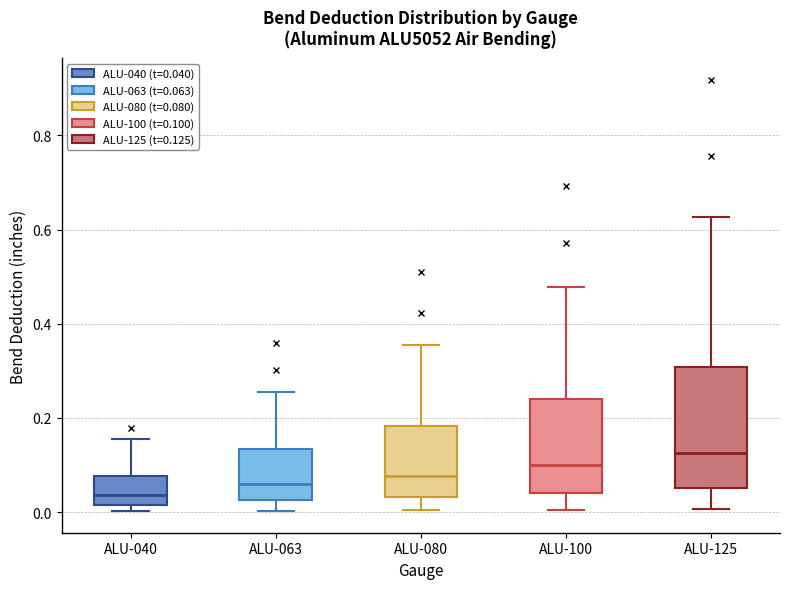

Reading left to right, transcribe this box plot: for each box, give where its median line is, the range the box spans, and where its two whiskers end, as read against the y-axis. The values are not printed on the chart, so give them approximately, as read against the axis.

ALU-040: median 0.04, box 0.02 to 0.08, whiskers 0.00 to 0.16
ALU-063: median 0.06, box 0.02 to 0.14, whiskers 0.00 to 0.26
ALU-080: median 0.08, box 0.04 to 0.18, whiskers 0.00 to 0.36
ALU-100: median 0.10, box 0.04 to 0.24, whiskers 0.00 to 0.48
ALU-125: median 0.12, box 0.06 to 0.30, whiskers 0.00 to 0.62